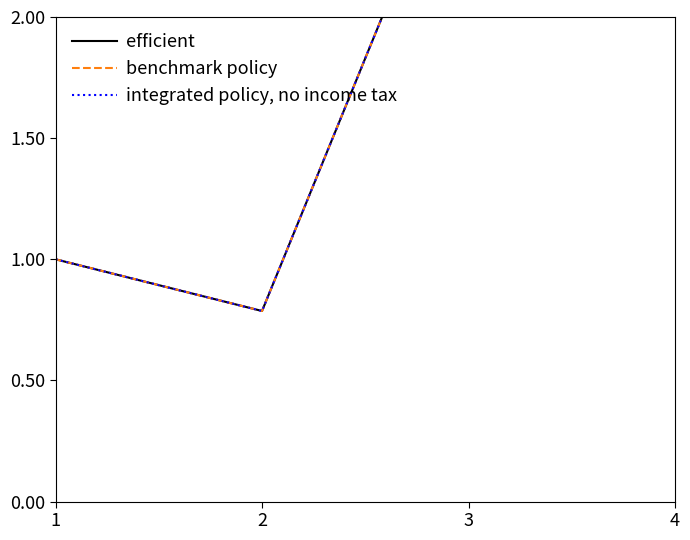

Which series has the widest spread of values?

efficient